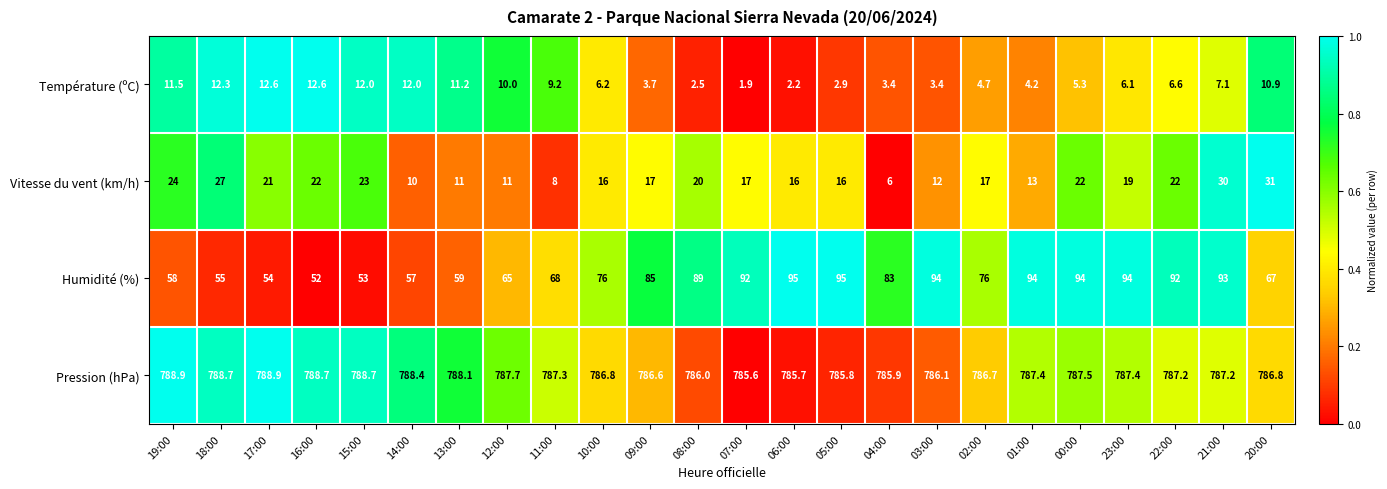

Which series has the largest total across all categories?

Pression (hPa)